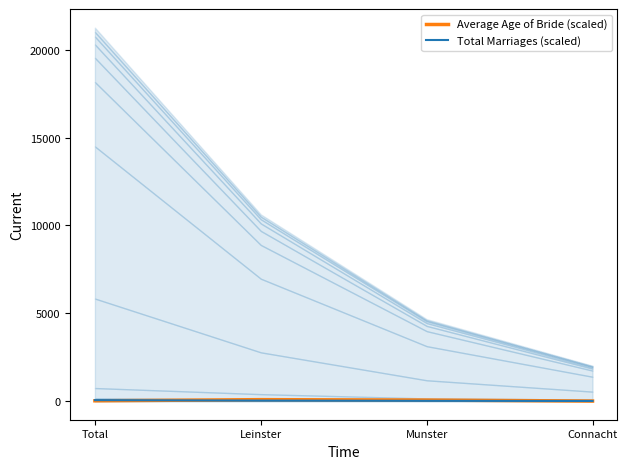

True or false: Total Marriages (scaled) has more than 1 interior local peaks.

False